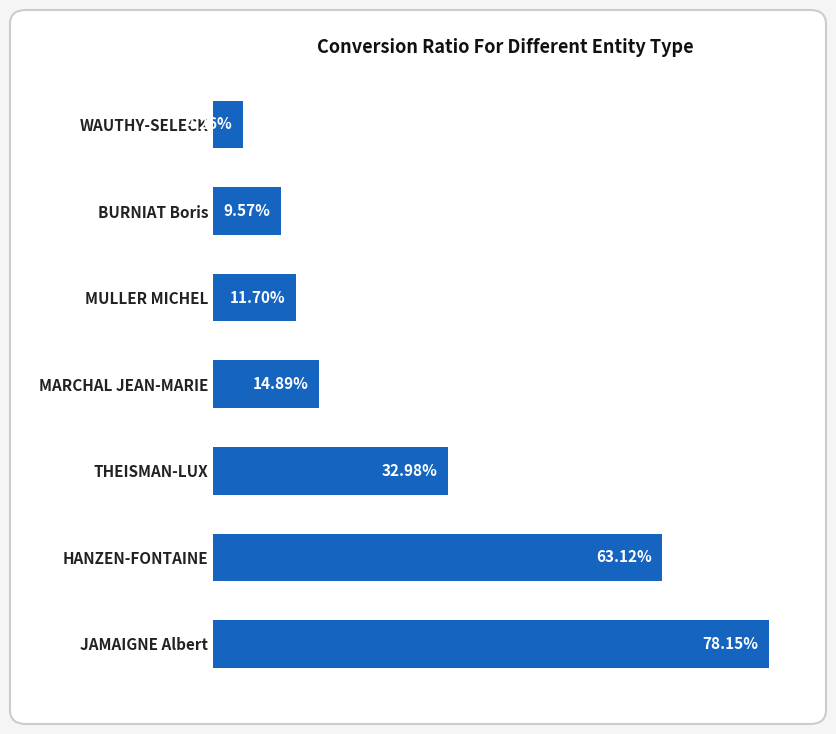

Which label corresponds to the smallest value in the chart?

WAUTHY-SELECK